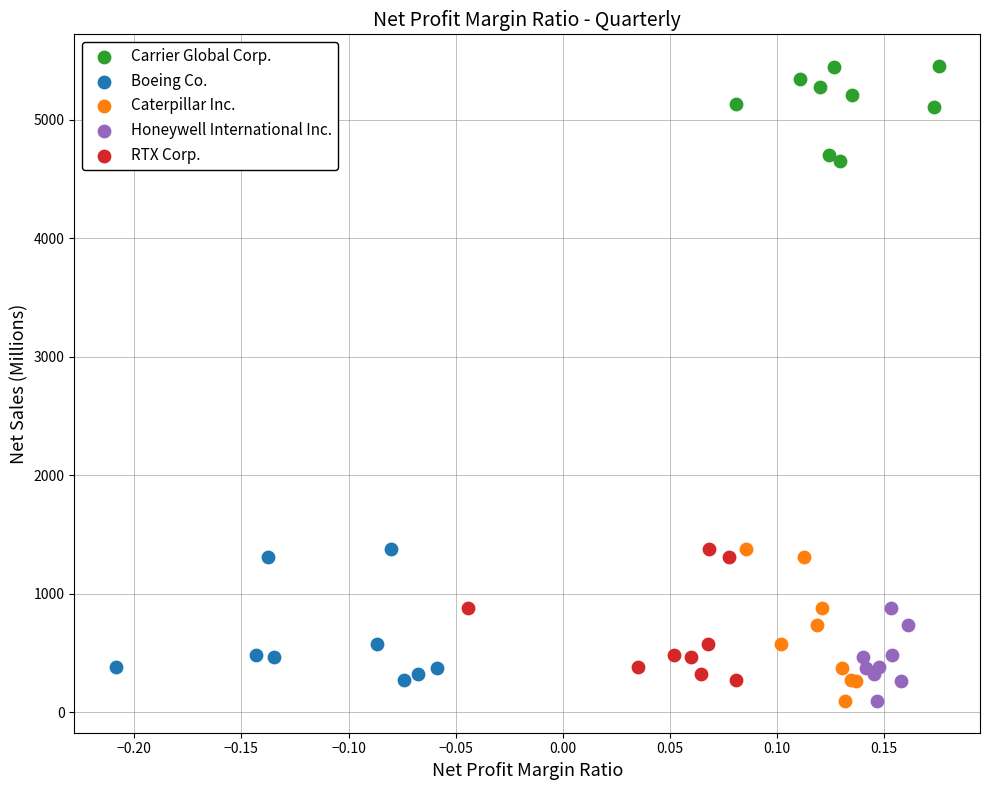

What are all the series names shown in the legend?

Carrier Global Corp., Boeing Co., Caterpillar Inc., Honeywell International Inc., RTX Corp.